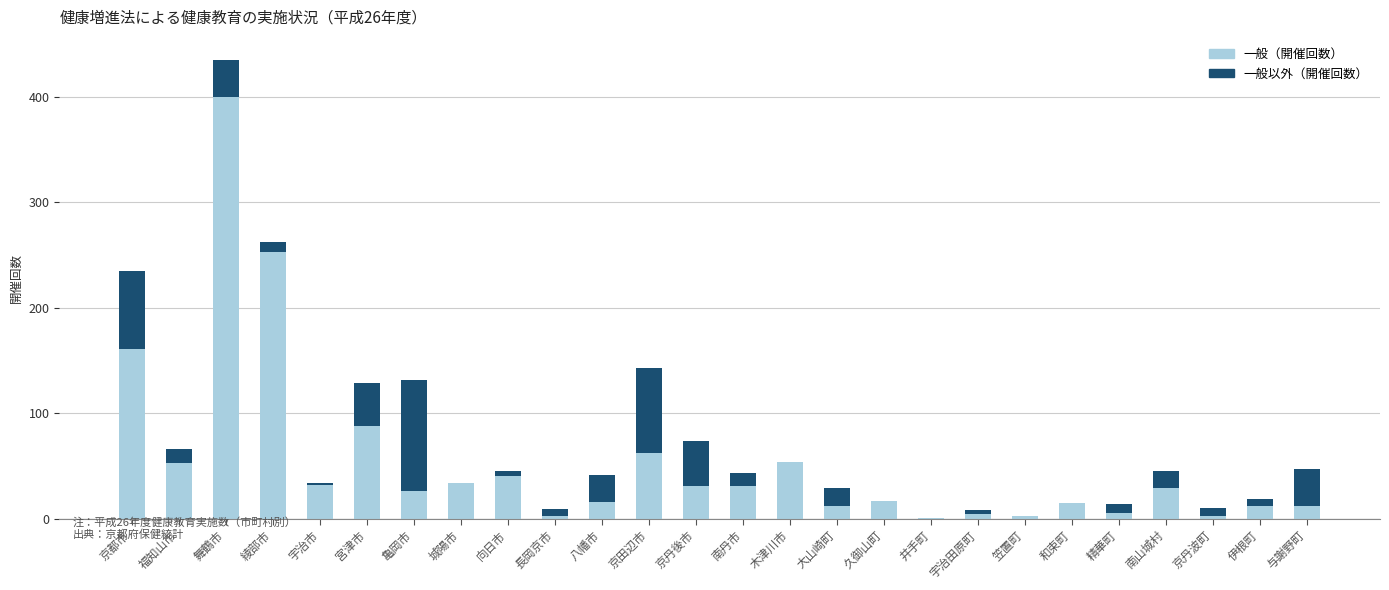

What is the approximate value of 一般（開催回数） at 京田辺市?

62